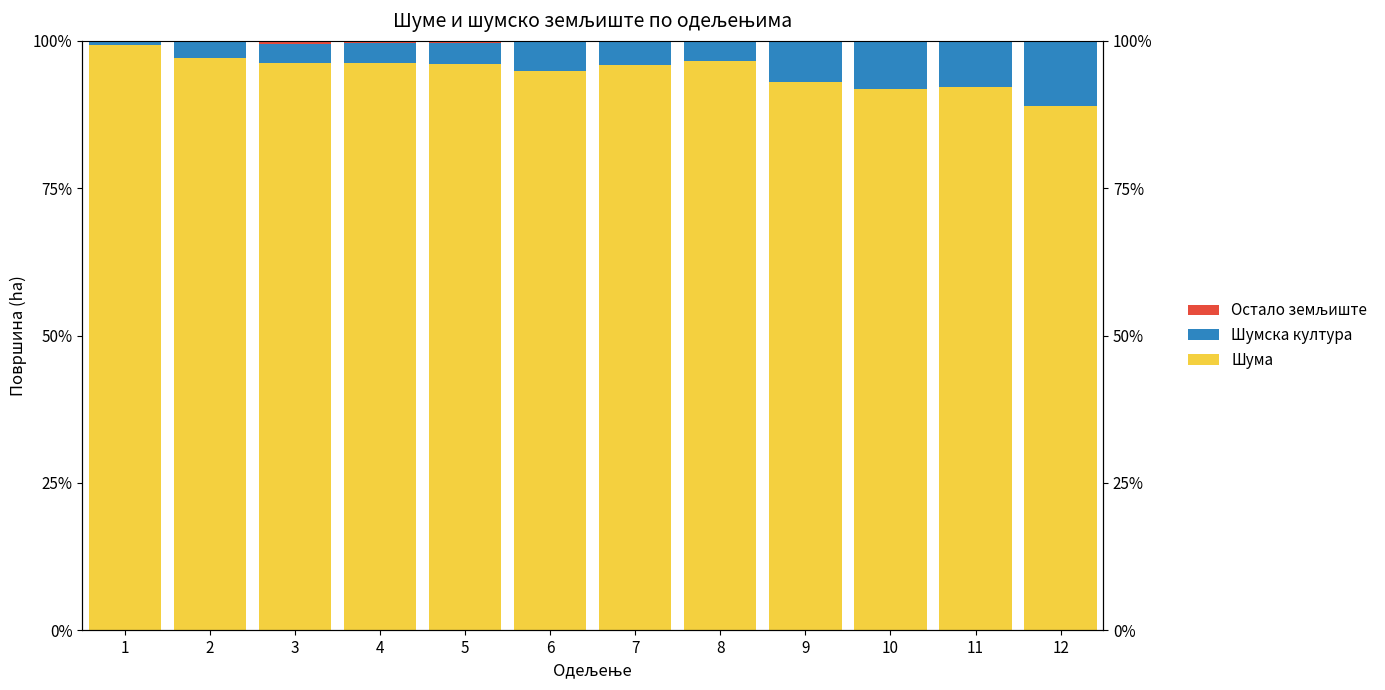

Which category has the lowest value in the Шума series?

12